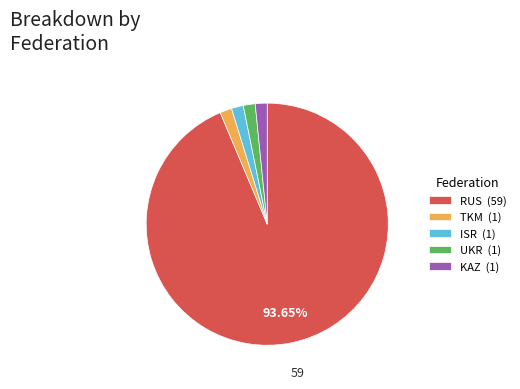

Count the number of slices in the pie.

5